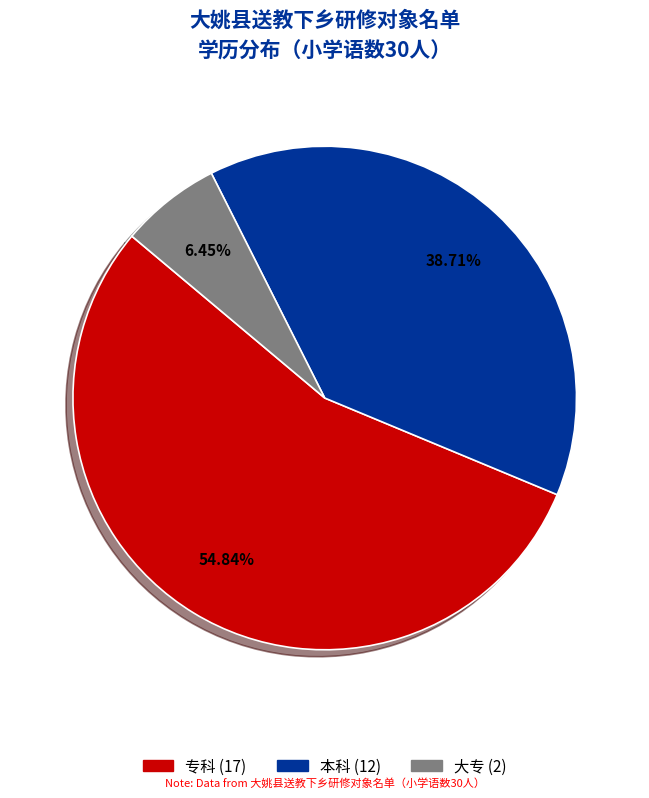

What is the smallest slice in the pie chart?

大专